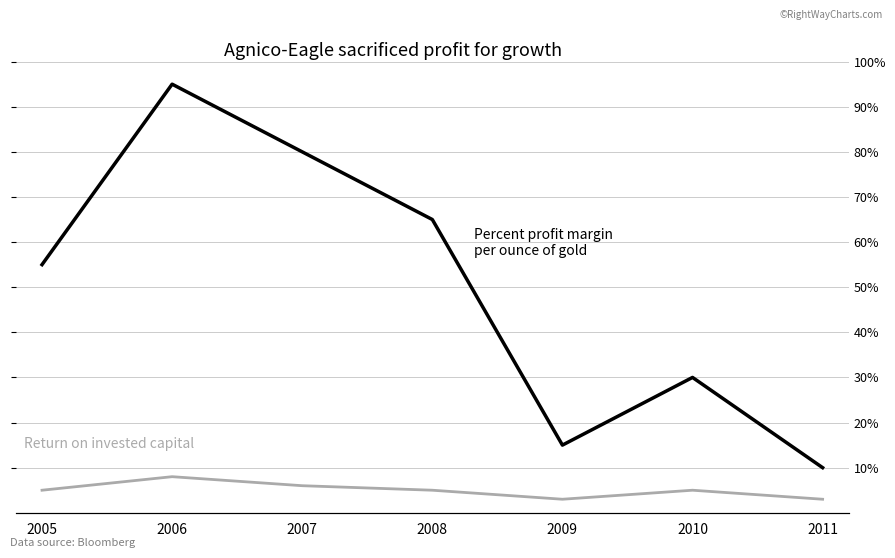

What are all the series names shown in the legend?

Percent profit margin
per ounce of gold, Return on invested capital